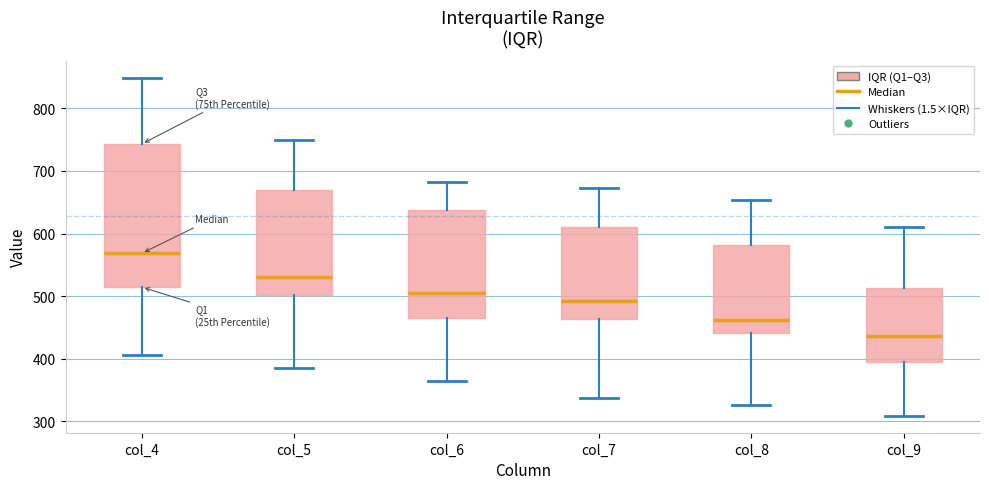

Where is the lower edge of the box for col_8 on the y-axis? The values are not printed on the chart, so give them approximately, as read against the axis.

440